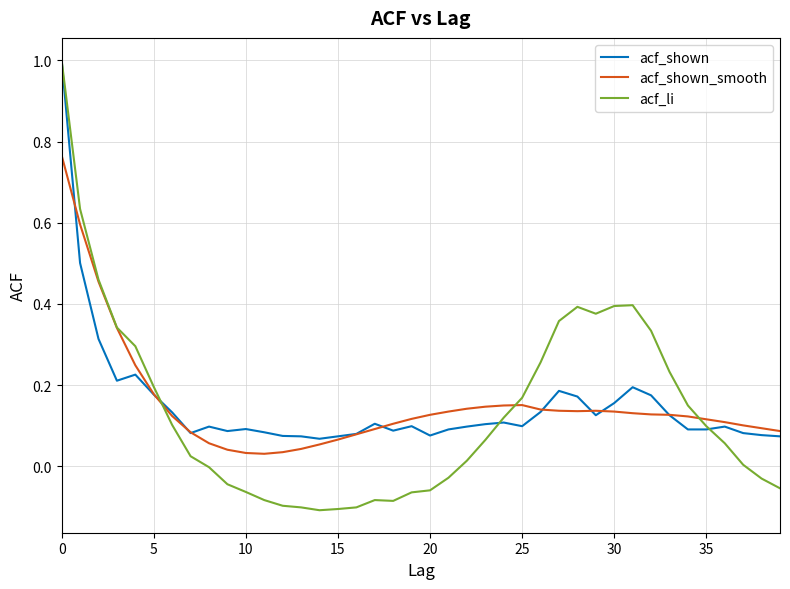

Which series has the largest range (max minus min)?

acf_li